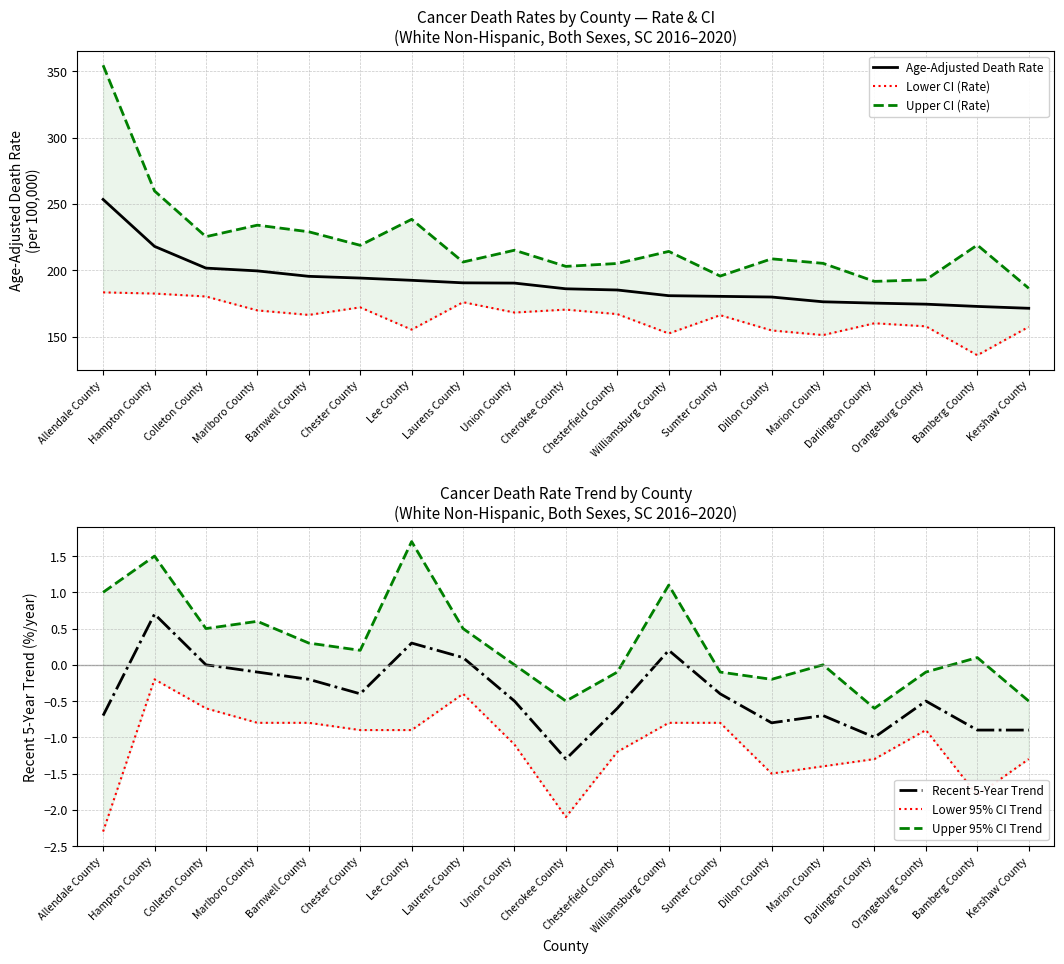

What are all the series names shown in the legend?

Age-Adjusted Death Rate, Lower CI (Rate), Upper CI (Rate), Recent 5-Year Trend, Lower 95% CI Trend, Upper 95% CI Trend